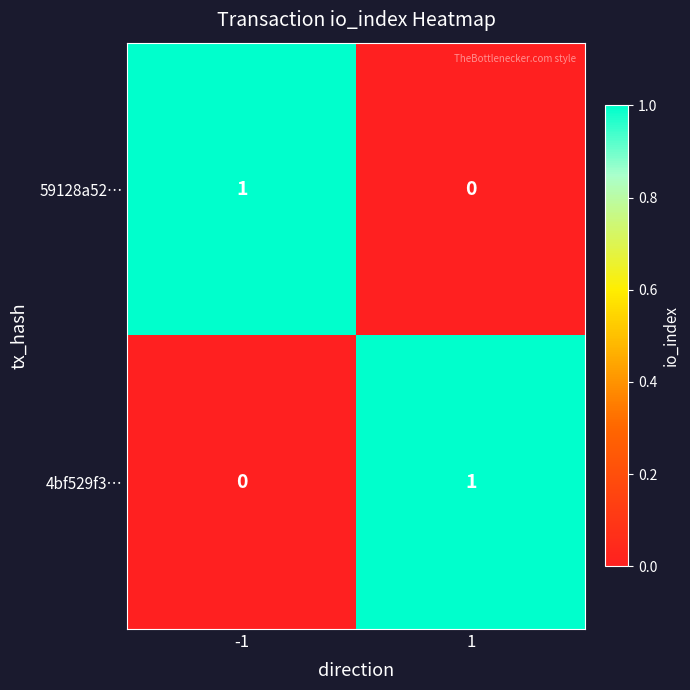

Reading right to left, what are all the values shown in this chart?

59128a52…: 1=0	-1=1
4bf529f3…: 1=1	-1=0